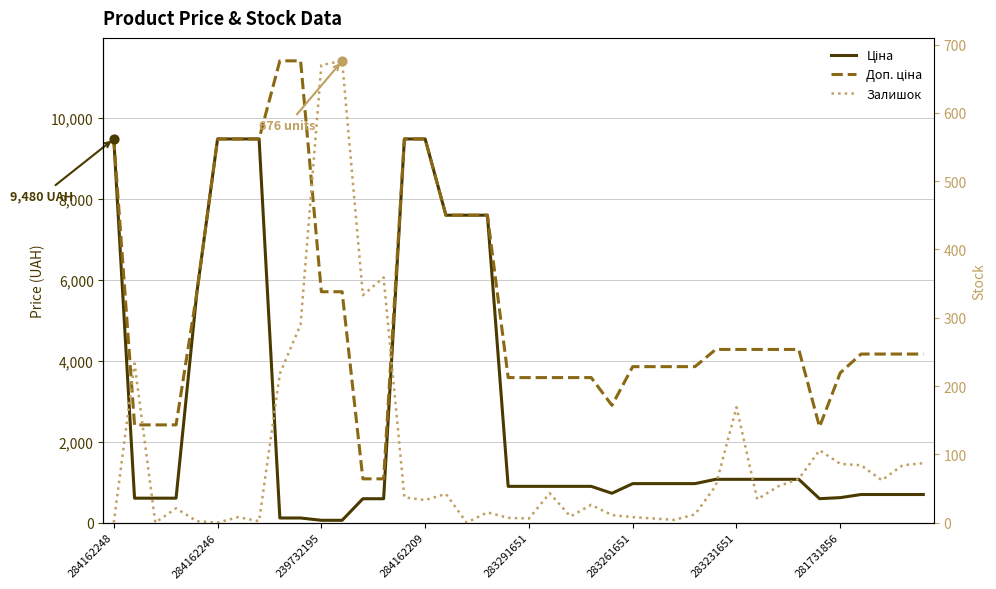

Which series reaches the minimum Y coordinate?

Залишок